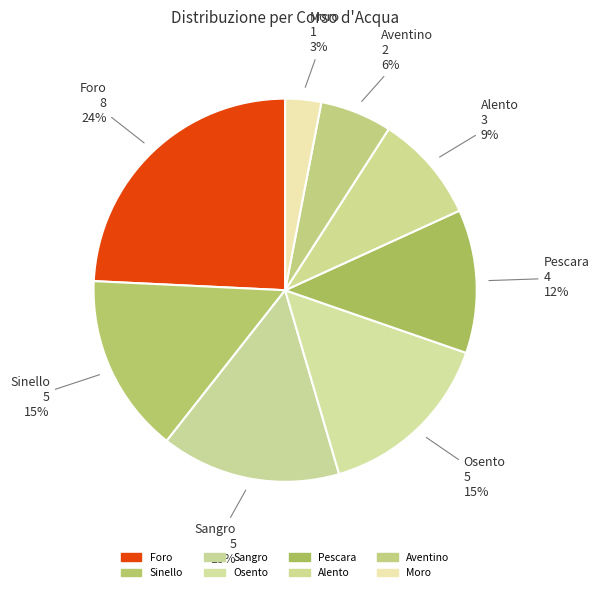

To the nearest percent, what is the difference between the Aventino and Alento slice percentages?

3%